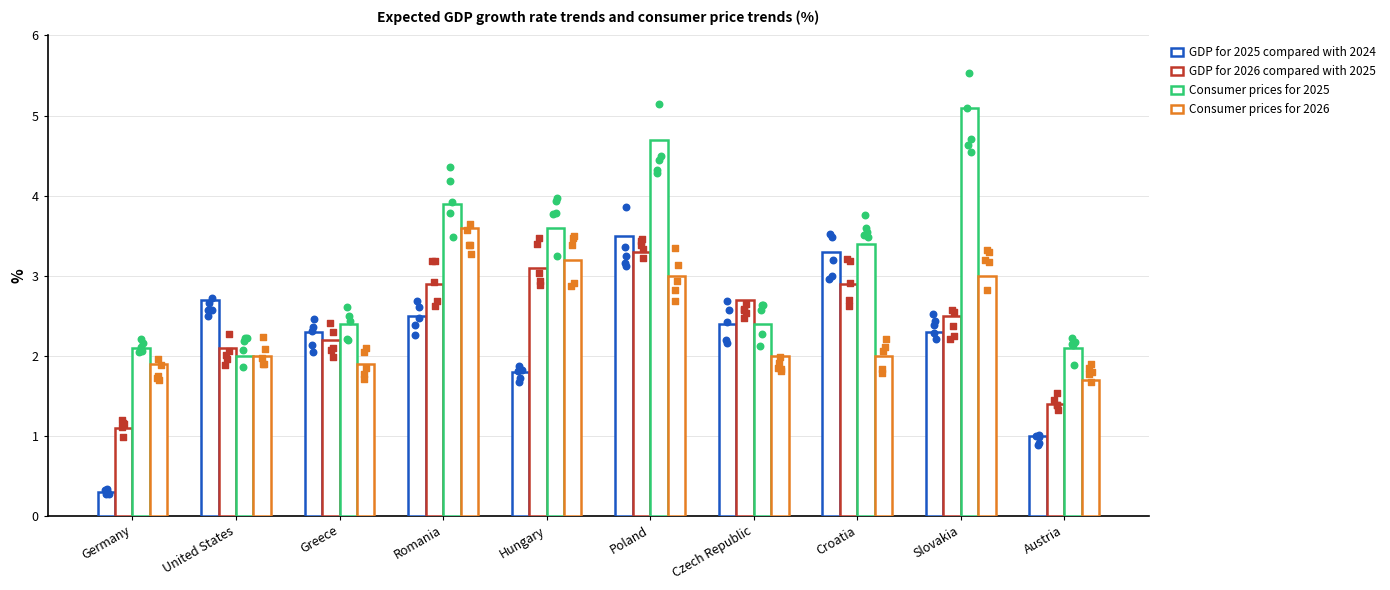

What are all the series names shown in the legend?

GDP for 2025 compared with 2024, GDP for 2026 compared with 2025, Consumer prices for 2025, Consumer prices for 2026